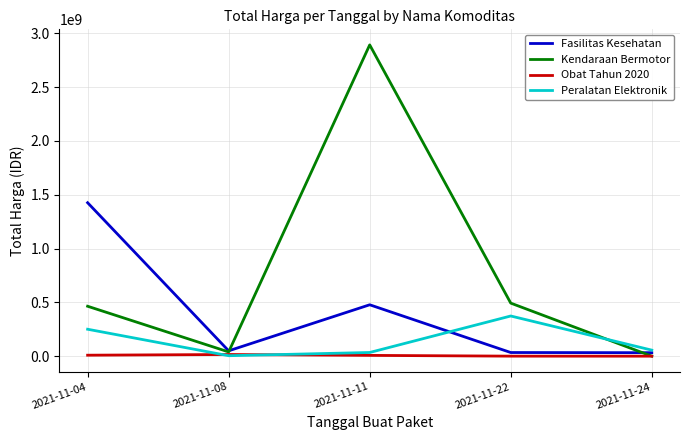

Which category has the lowest value in the Peralatan Elektronik series?

2021-11-08